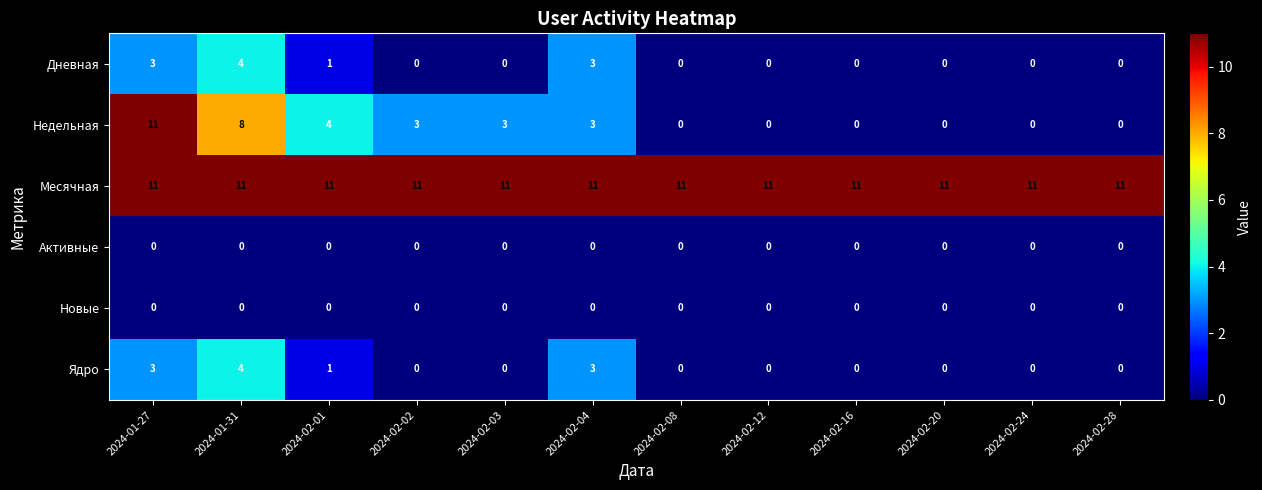

Which series changed the most between 2024-01-31 and 2024-02-12?

Недельная